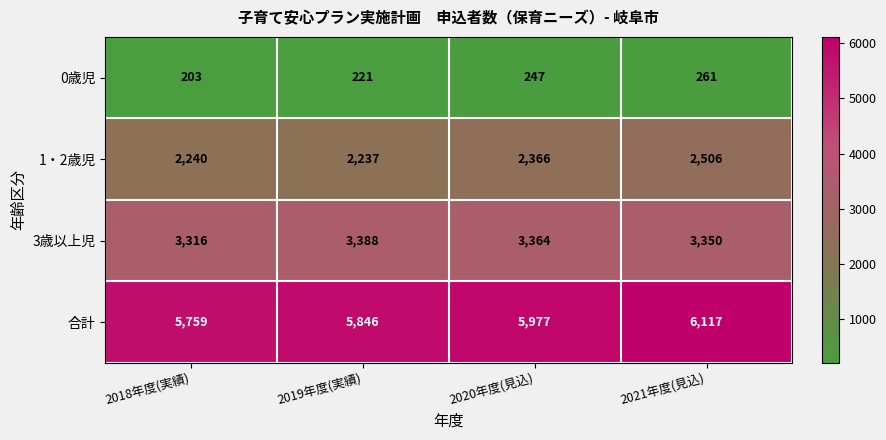

Which series has the largest range (max minus min)?

合計